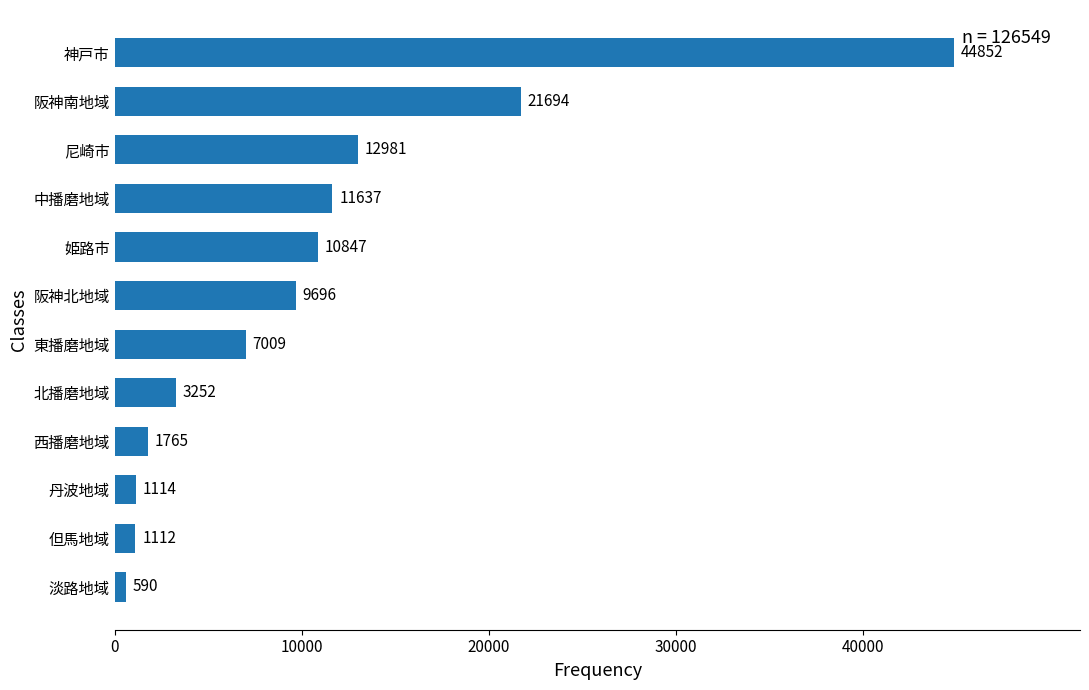

True or false: the data shows 590 at 淡路地域.

True